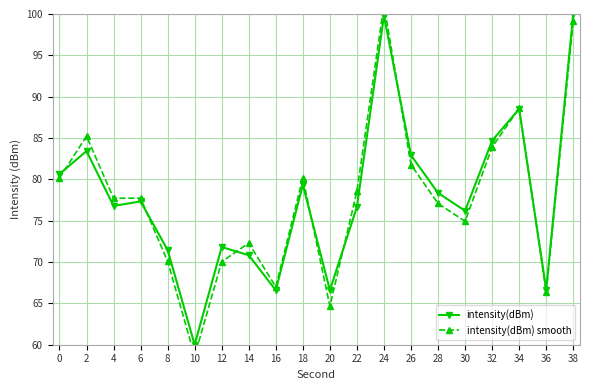

Where is the first local minimum for intensity(dBm)?

4